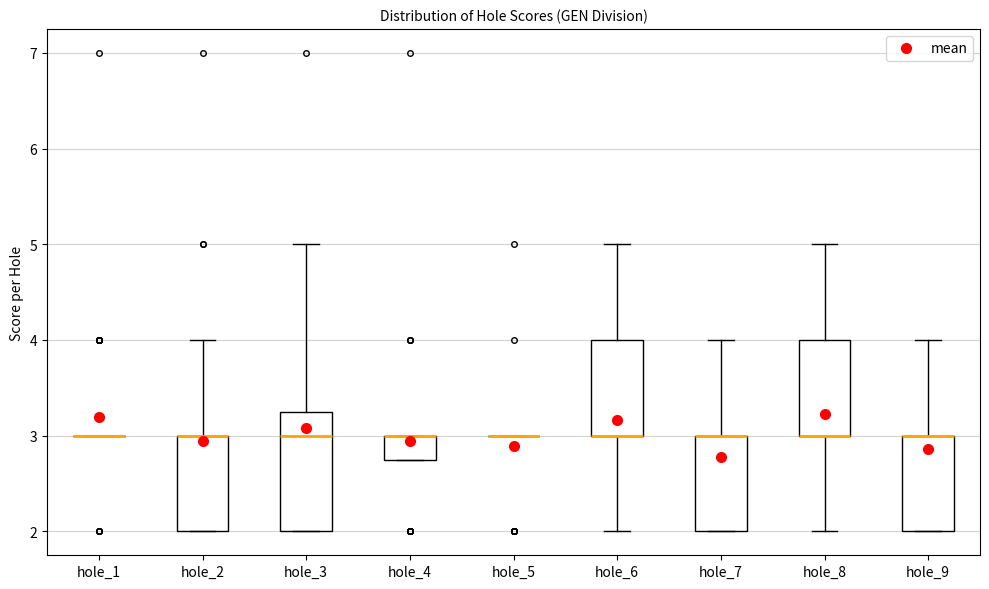

Comparing the boxes themselves (not the whiskers), which one is the tallest?

hole_3